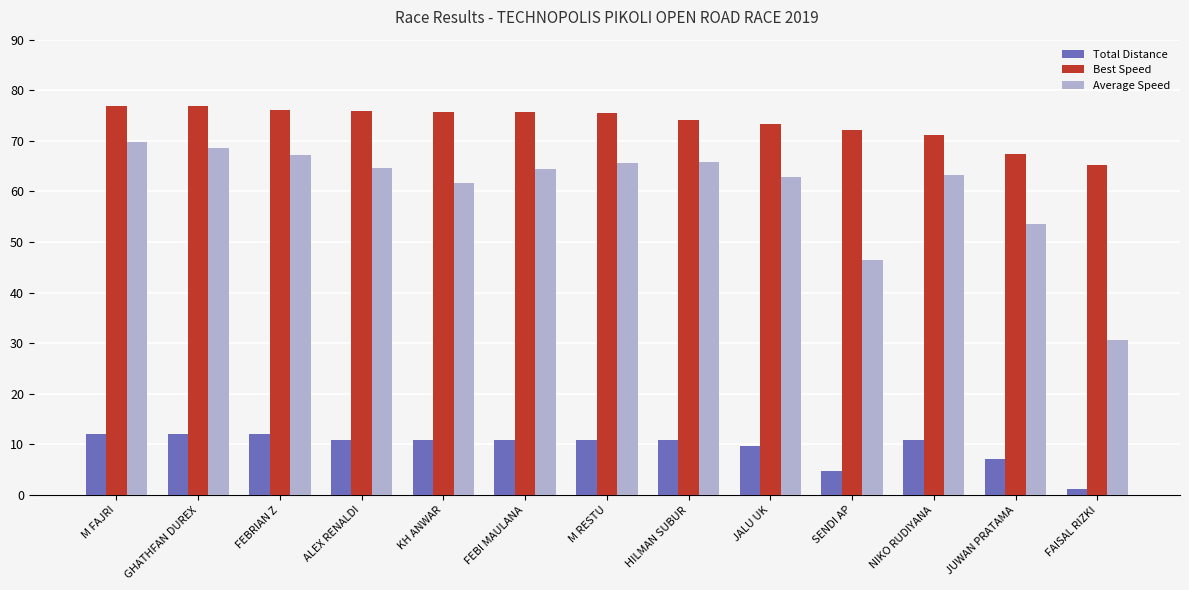

What is the maximum value shown in the chart?

77.0